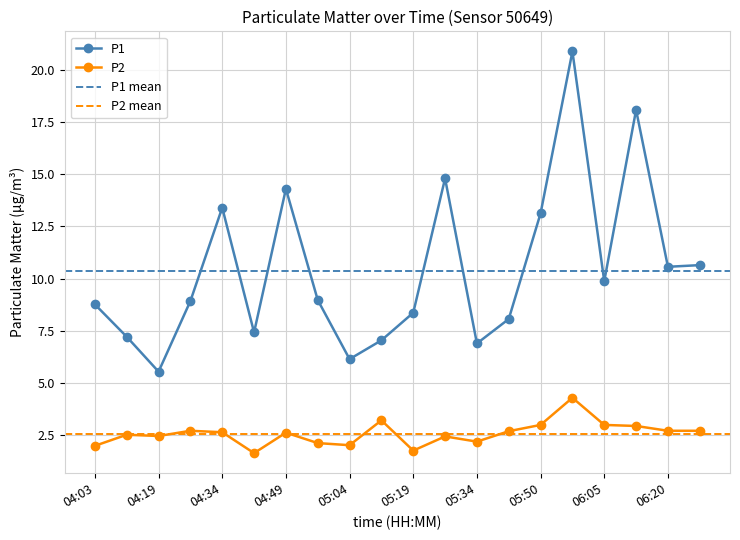

True or false: P2 has more than 2 points higher than both neighbors.

True